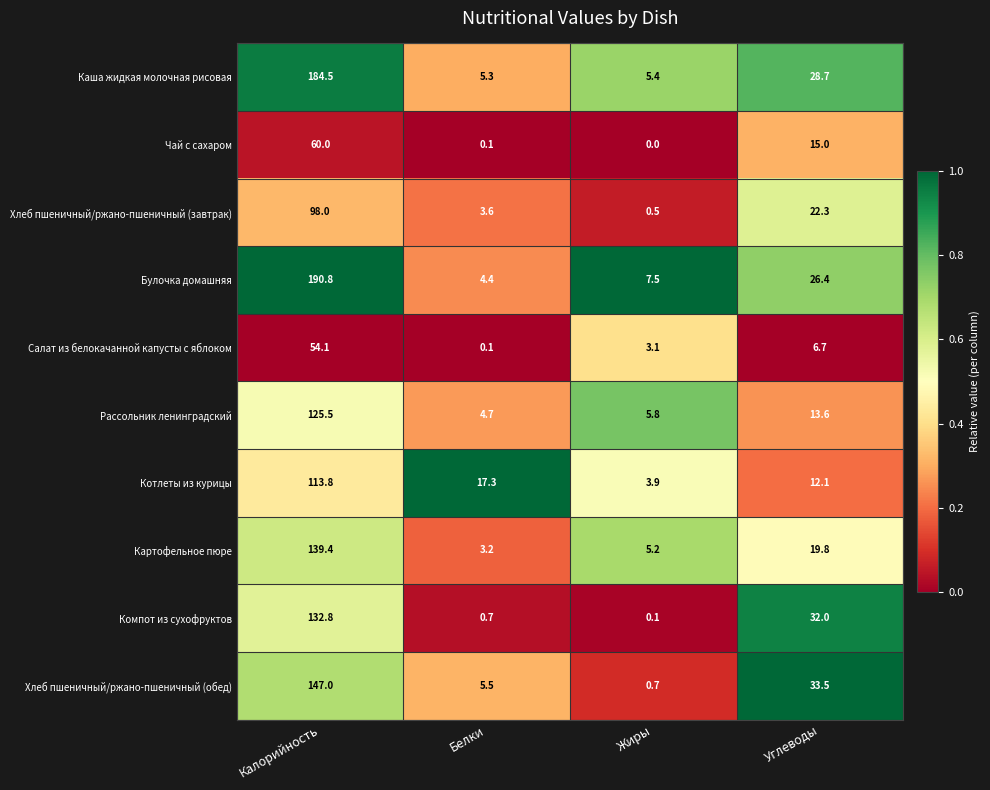

Which series has the widest spread of values?

Булочка домашняя